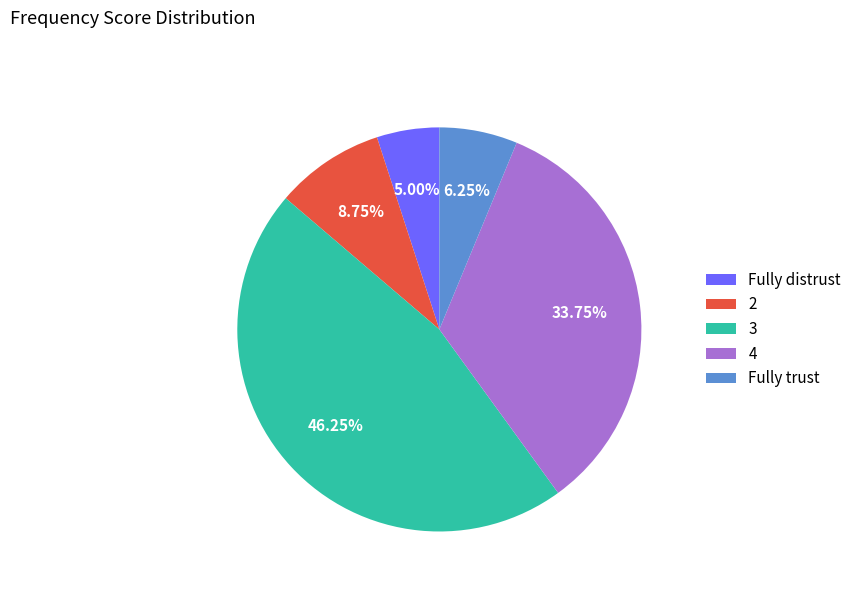

Does 3 account for over 50% of the chart?

No